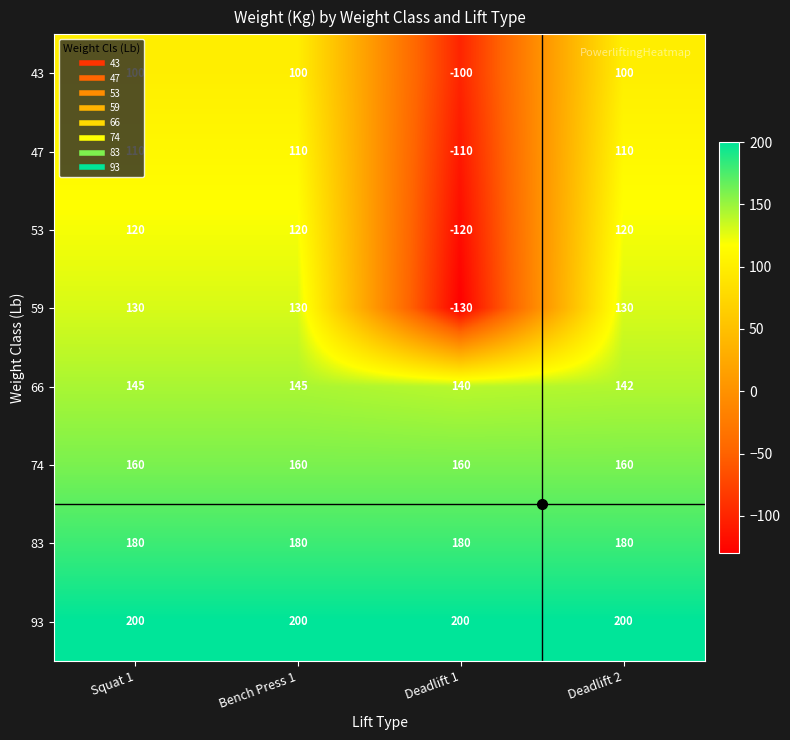

What is the difference between the maximum and minimum values in the 47 series?

220